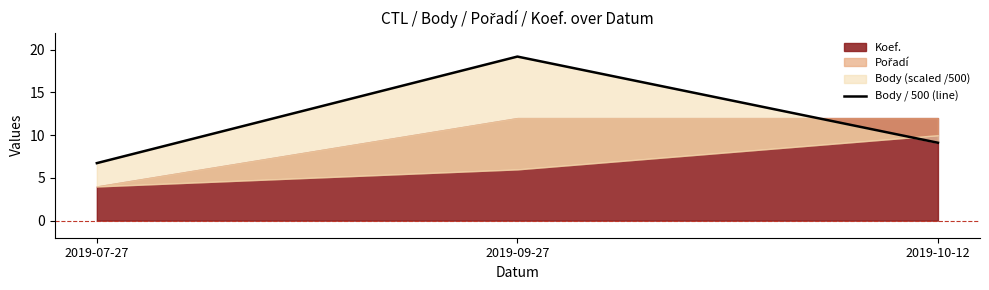

How many data points are above 9?

2